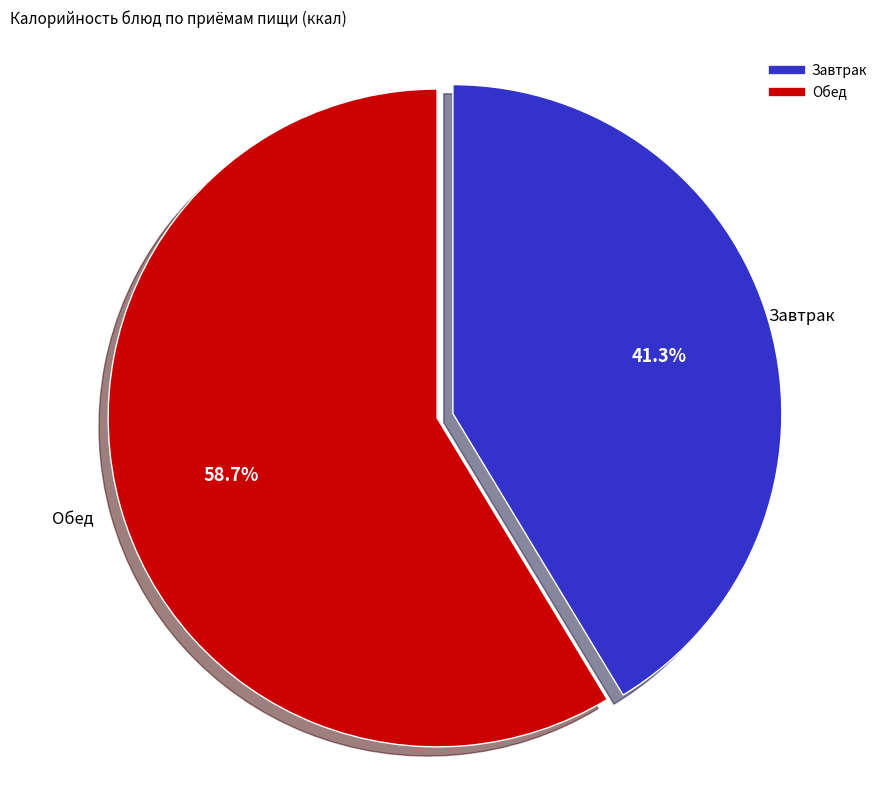

Count the number of slices in the pie.

2